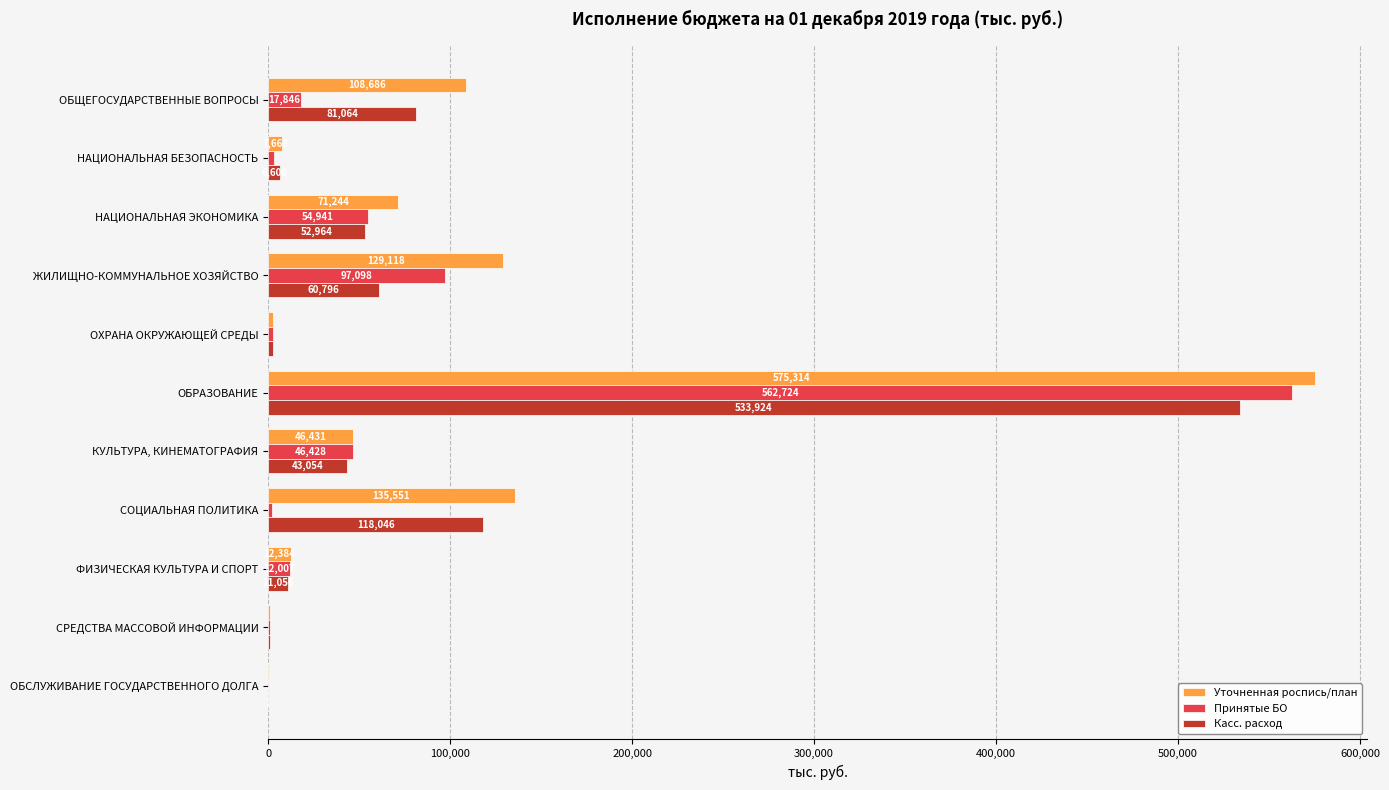

How many data points does each series have?

11